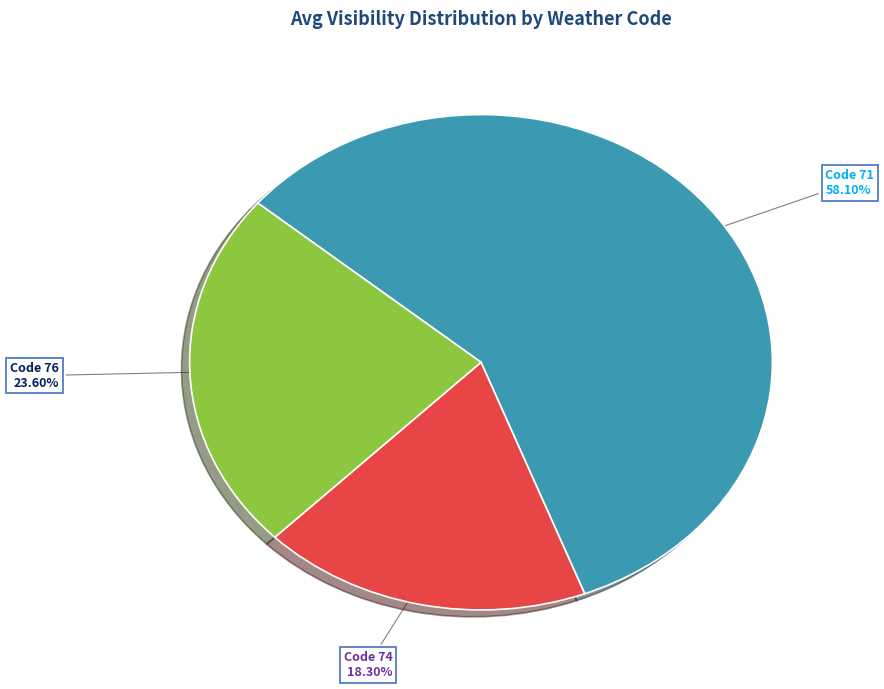

Is there any slice that represents more than half of the pie?

Yes